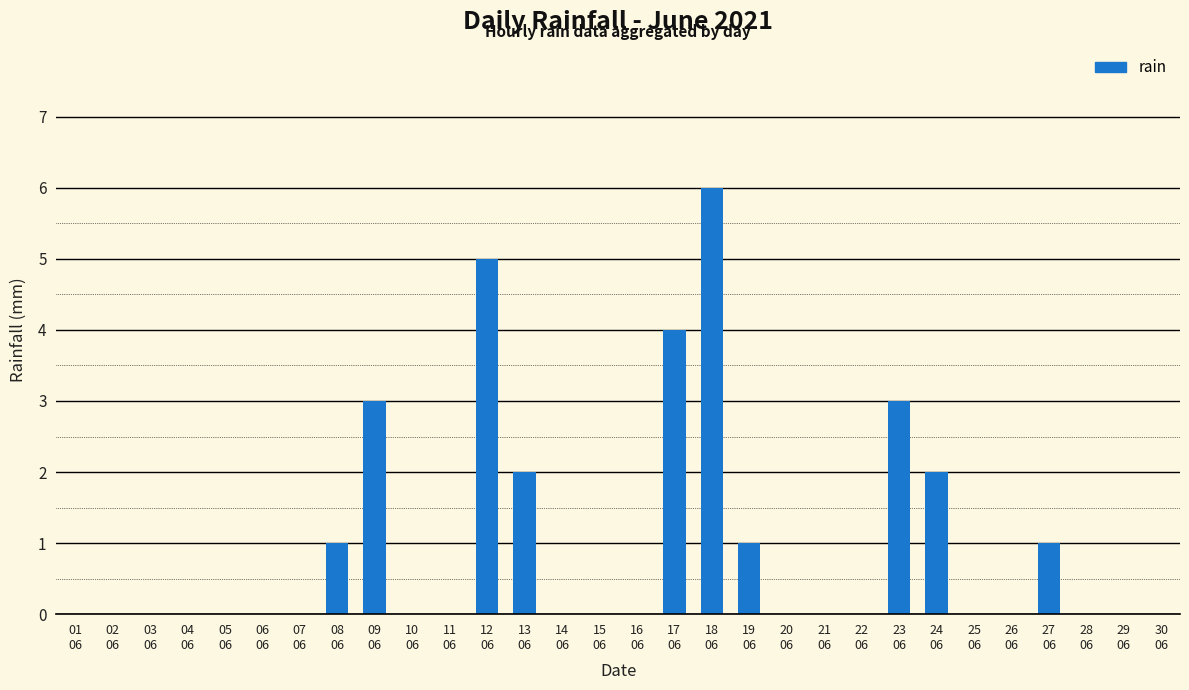

How many values are between 0 and 1?

23